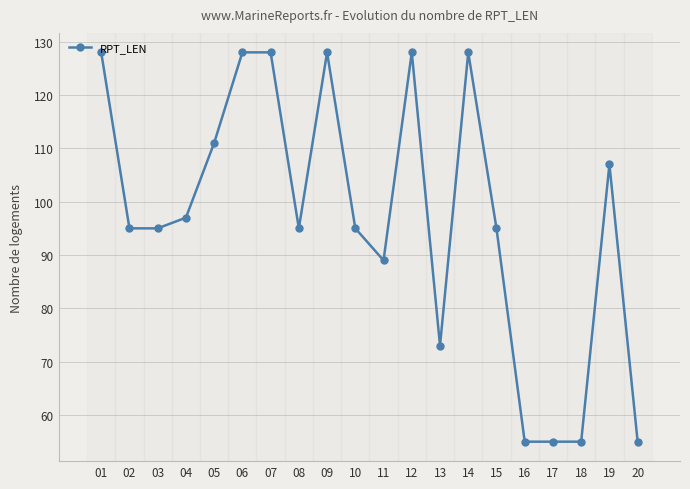

What is the greatest value displayed?

128